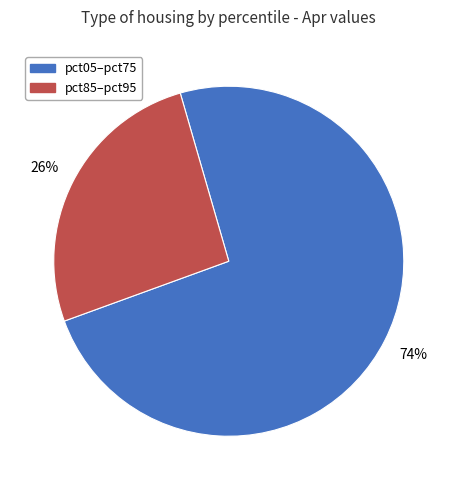

How many segments does this pie chart have?

2